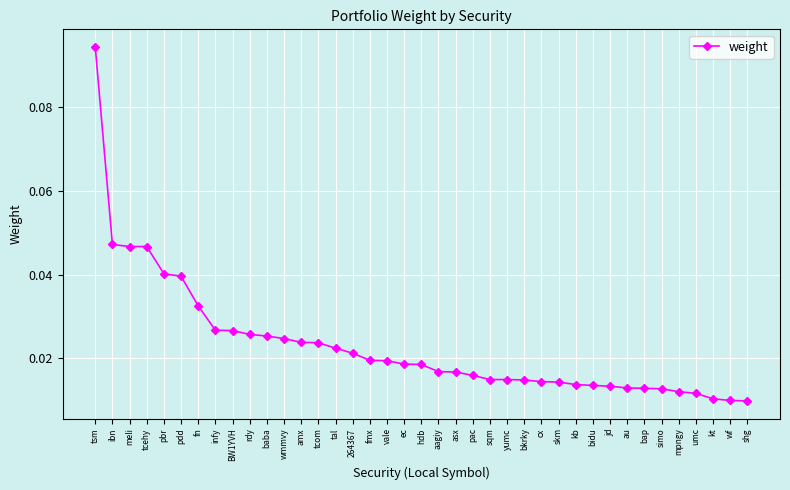

How many values are between 0 and 1?

39